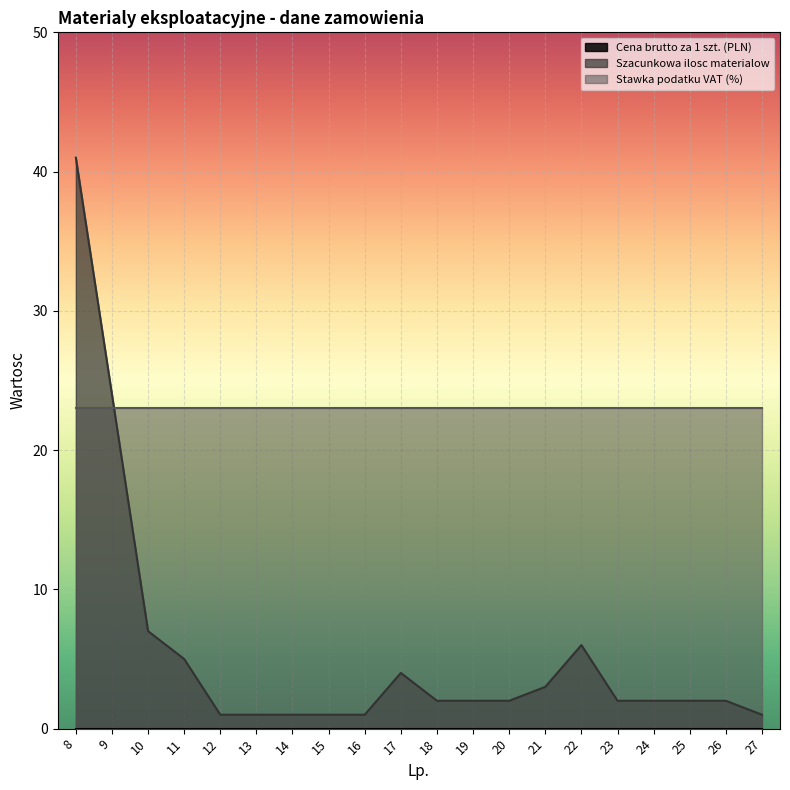

At which label does Szacunkowa ilosc materialow first exceed 2?

8